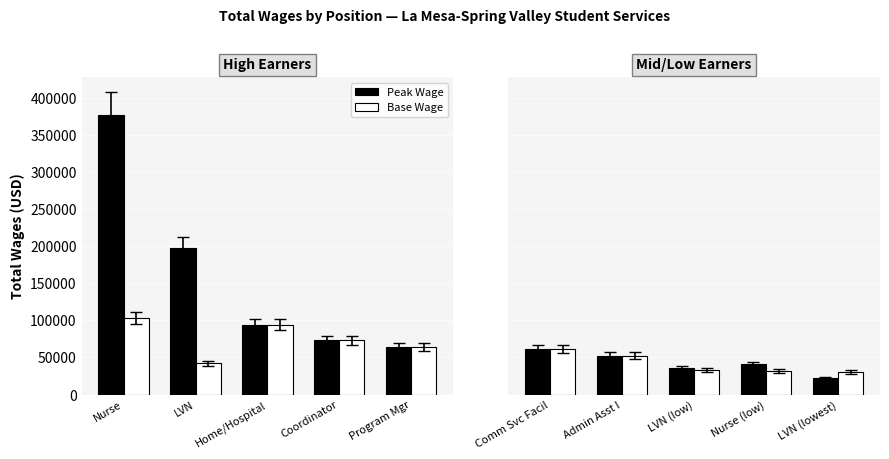

List the series in order of their overall mean, highest first.

Peak Wage, Base Wage